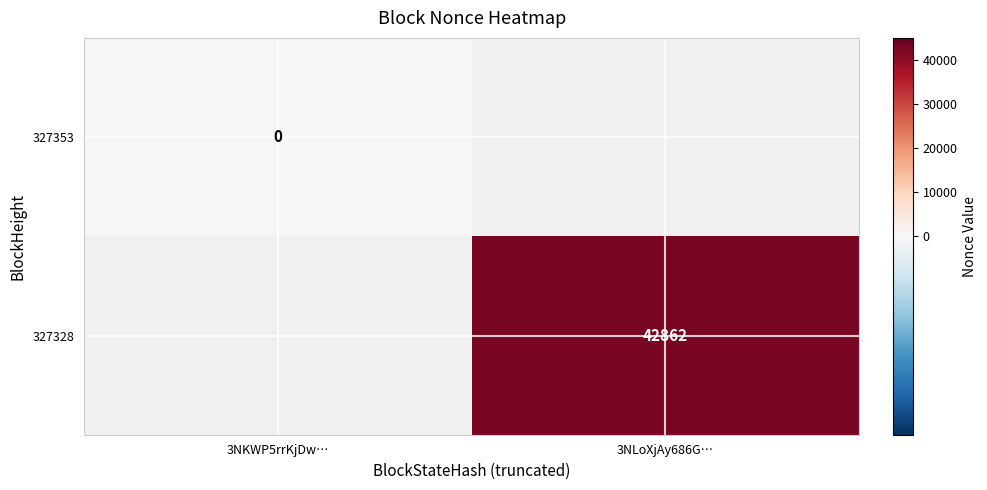

Is the value of 327328 at 3NLoXjAy686G… greater than the value of 327353 at 3NKWP5rrKjDw…?

Yes